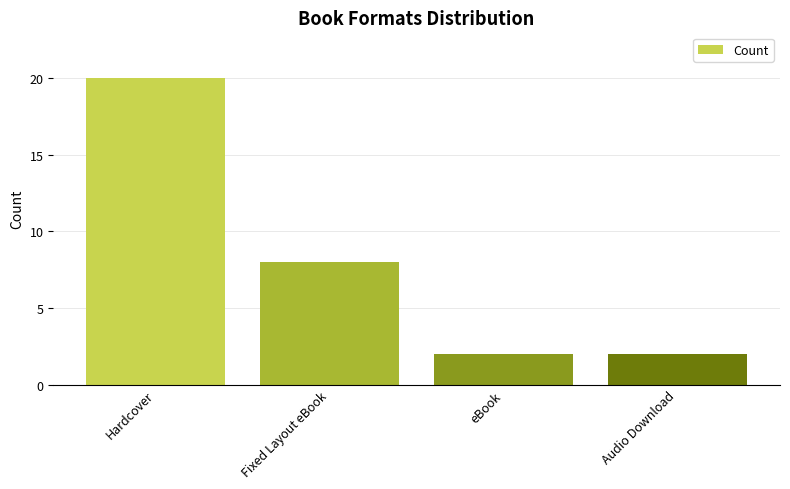

Which category has the highest value across all series?

Hardcover